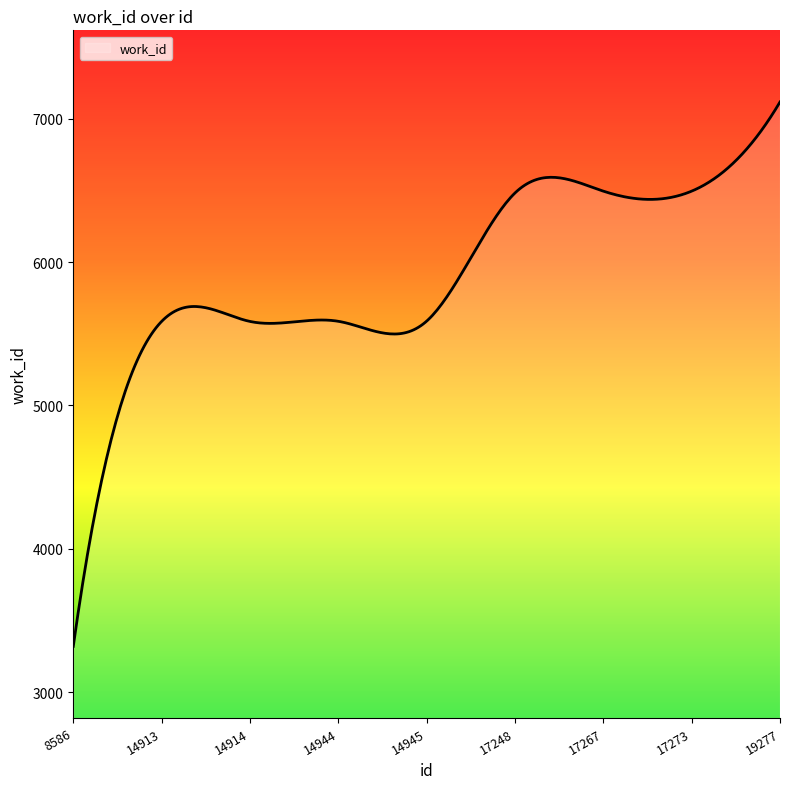

What is the difference between the maximum and second lowest values?

3682.1